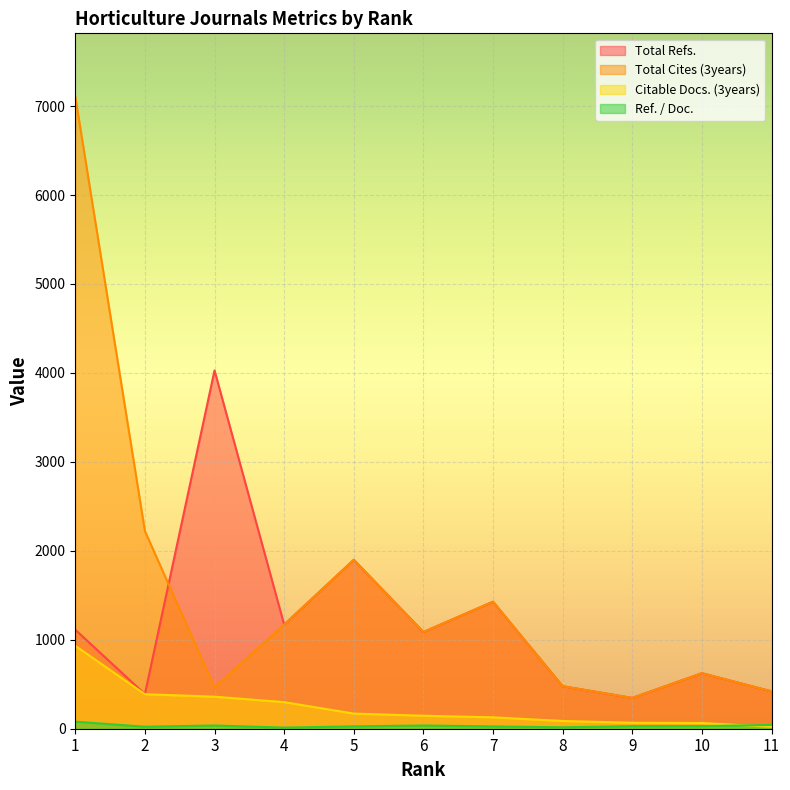

Which label corresponds to the largest value in the chart?

1